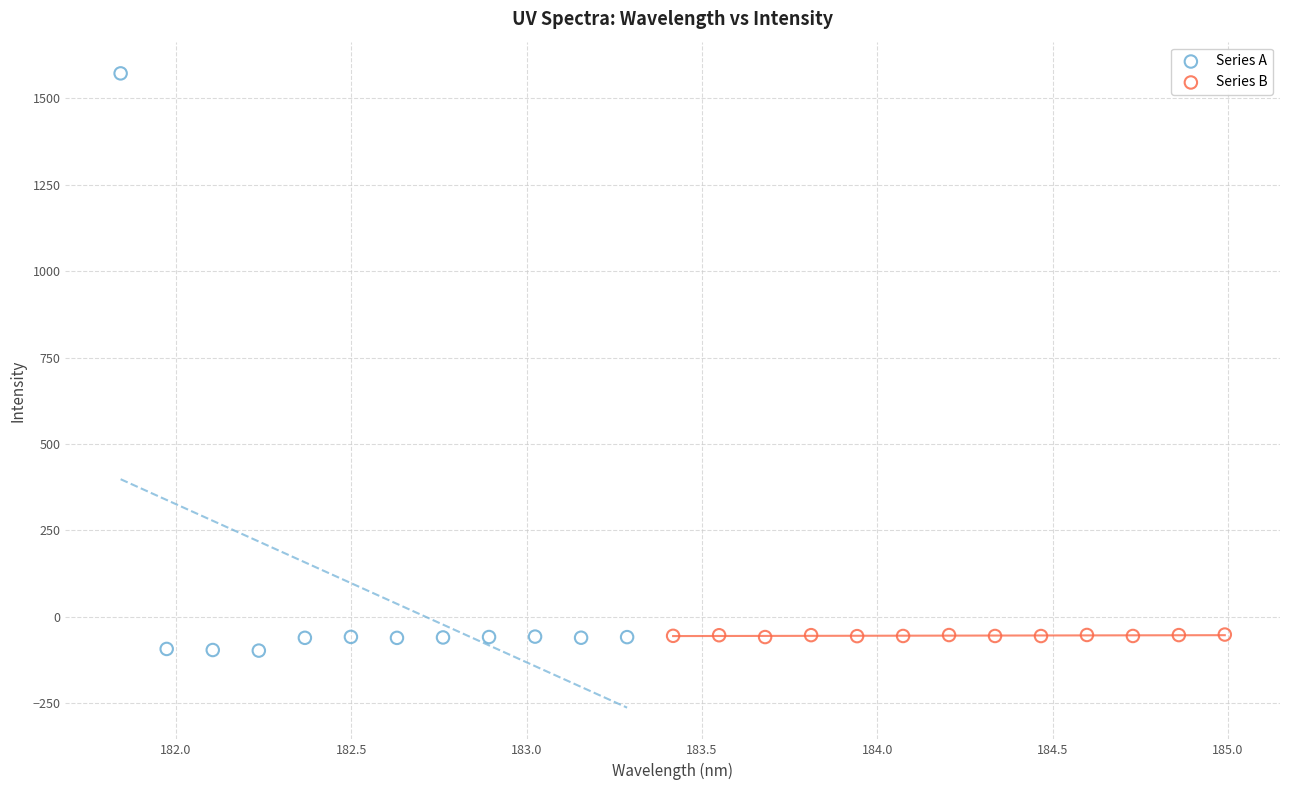

Which series contains the highest Y value?

Series A